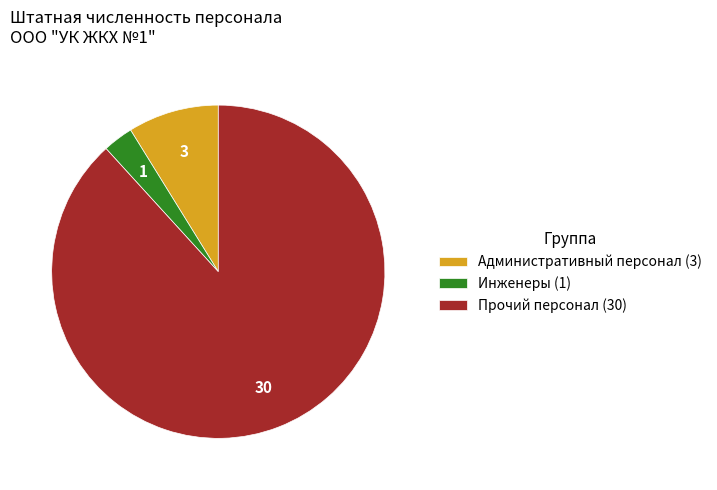

Which has a higher value, Прочий персонал (30) or Инженеры (1)?

Прочий персонал (30)